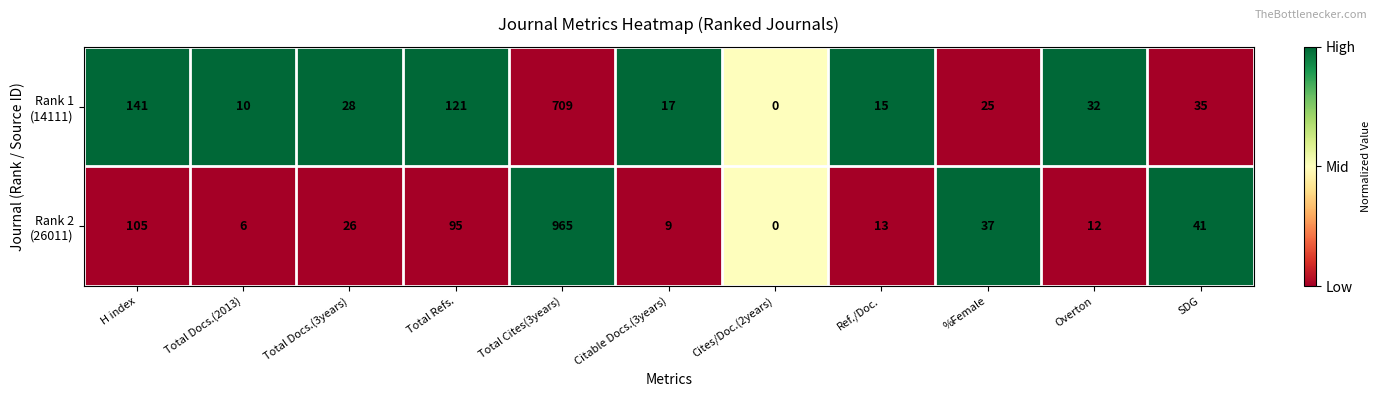

What is the total value across all series at Ref./Doc.?

28